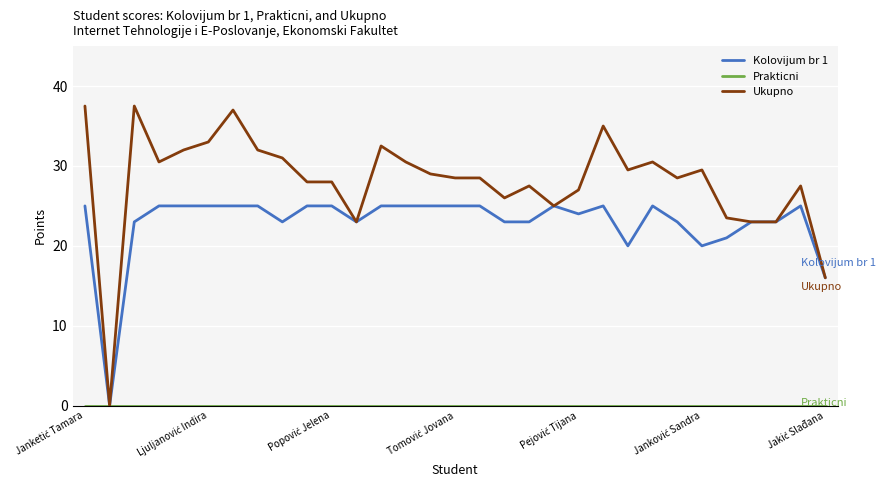

Which series has the largest range (max minus min)?

Ukupno